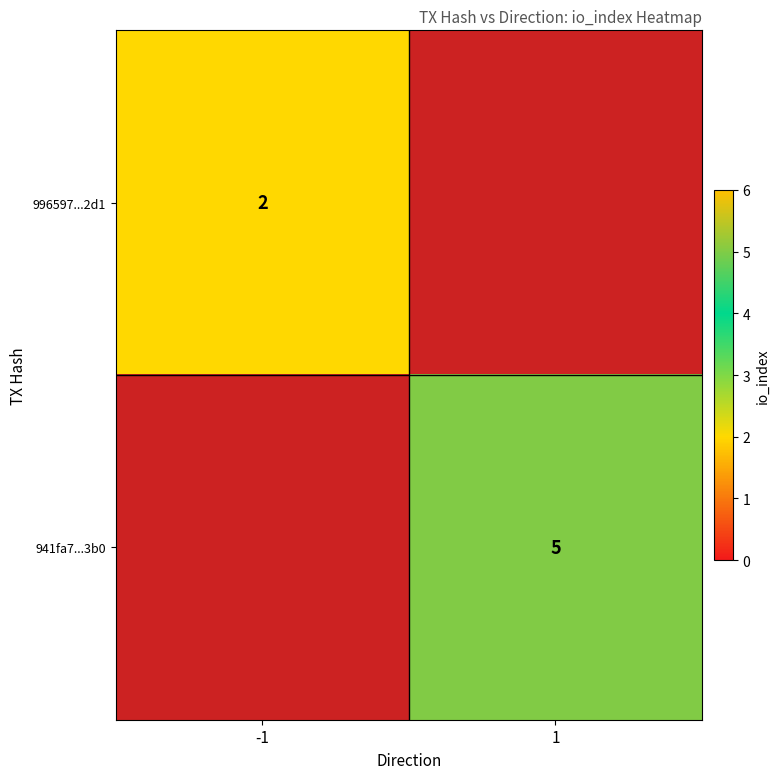

How many distinct data groups are displayed?

2